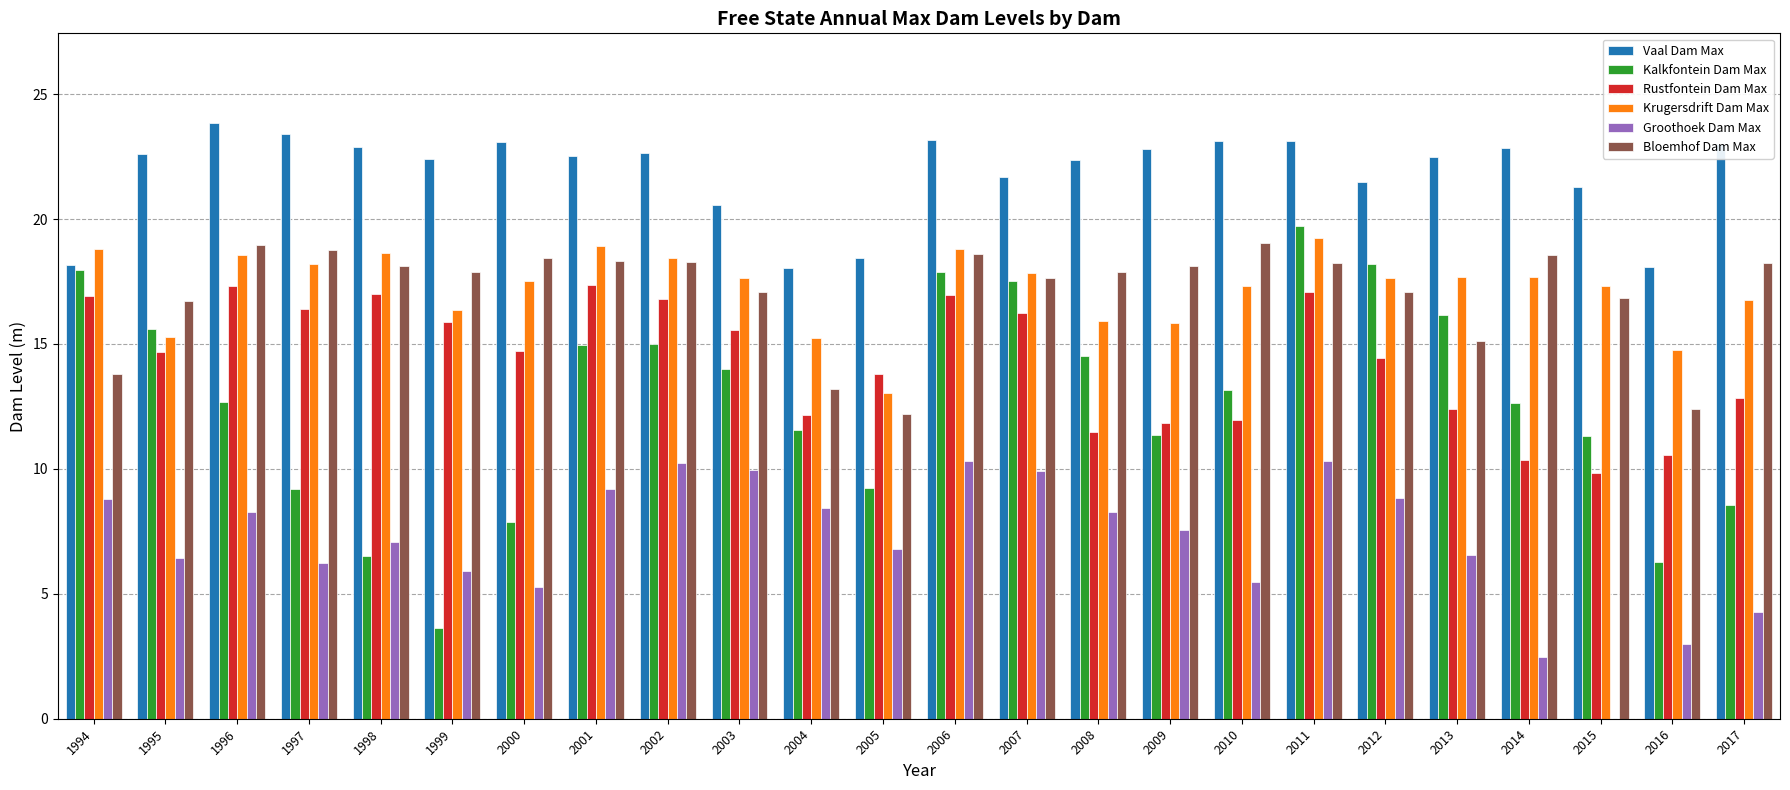

How many groups of bars are there?

24